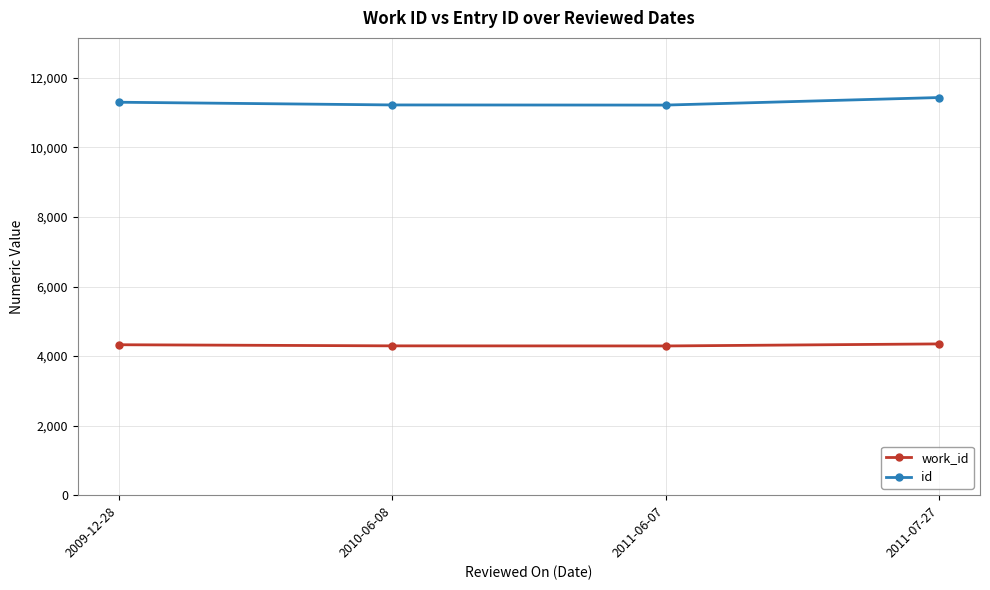

What is the label of the 3rd point from the left?

2011-06-07